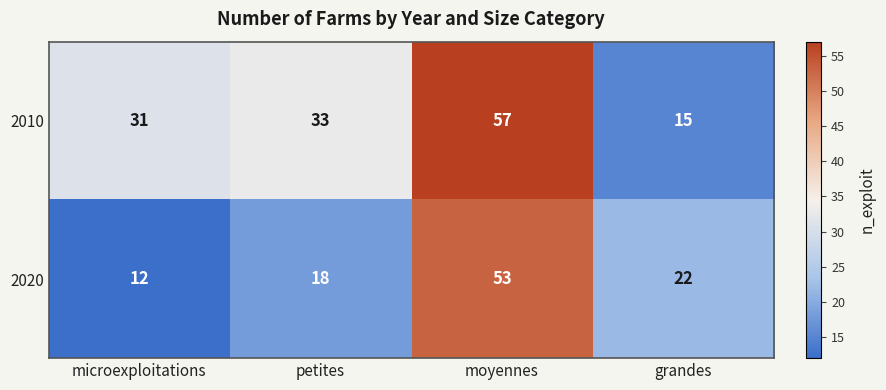

Rank the series by their maximum value, from lowest to highest.

2020, 2010